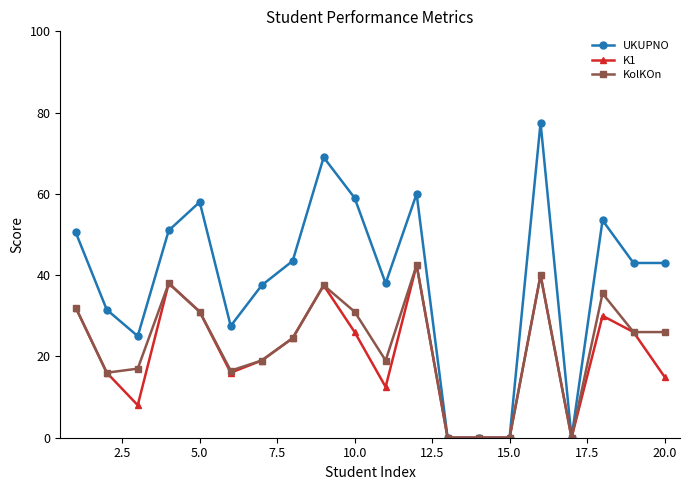

Reading right to left, what are all the values shown in this chart?

UKUPNO: 43.0	43.0	53.5	0.0	77.5	0.0	0.0	0.0	60.0	38.0	59.0	69.0	43.5	37.5	27.5	58.0	51.0	25.0	31.5	50.5
K1: 15.0	26.0	30.0	0.0	40.0	0.0	0.0	0.0	42.5	12.5	26.0	37.5	24.5	19.0	16.0	31.0	38.0	8.0	16.0	32.0
KolKOn: 26.0	26.0	35.5	0.0	40.0	0.0	0.0	0.0	42.5	19.0	31.0	37.5	24.5	19.0	16.5	31.0	38.0	17.0	16.0	32.0